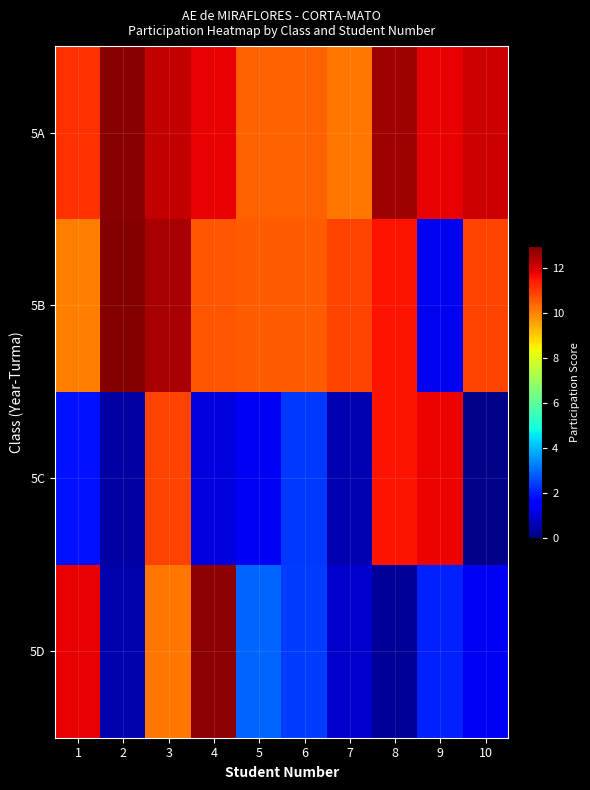

Count the number of categories in the chart.

10